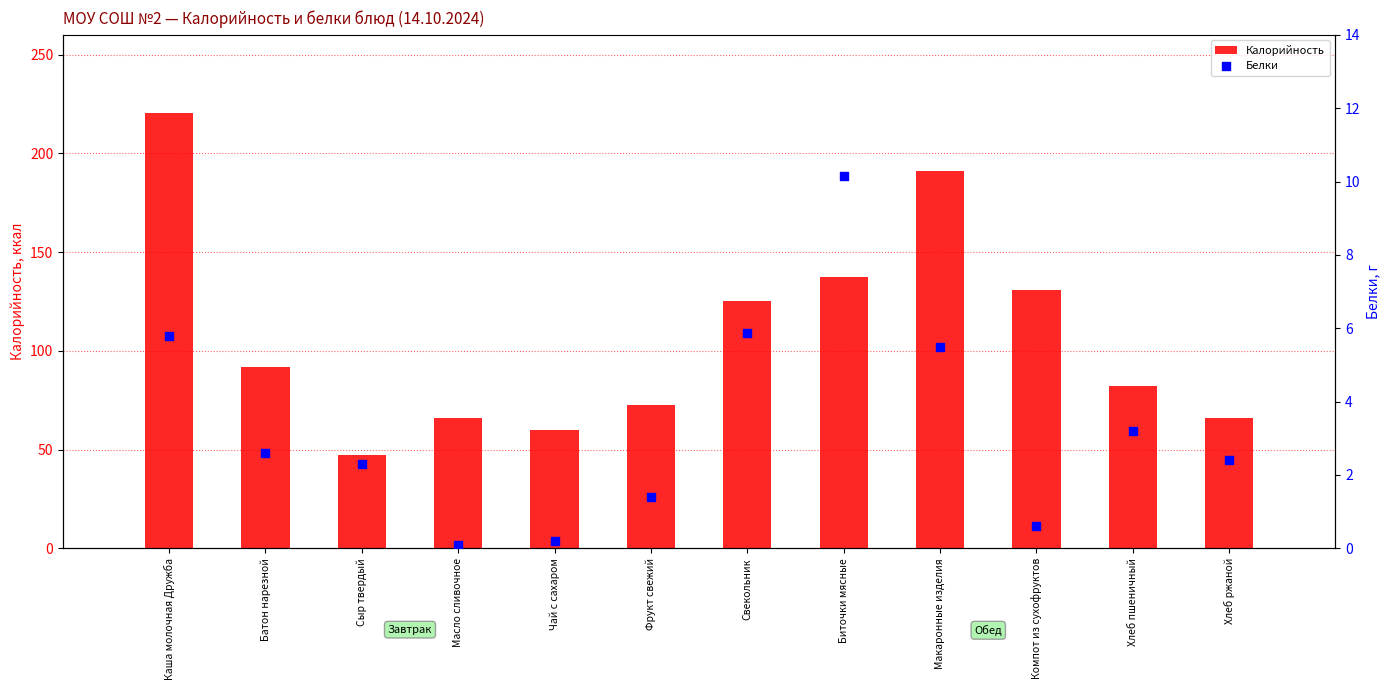

Is the value of Калорийность at Каша молочная Дружба greater than the value of Белки at Чай с сахаром?

Yes